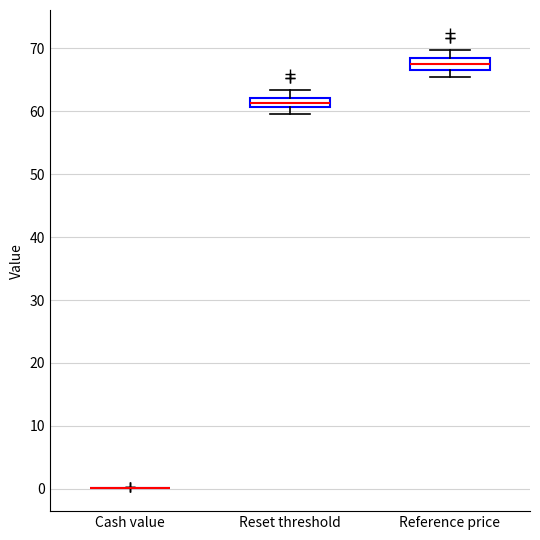

Where does the lower whisker of the box for Reference price end on the y-axis? The values are not printed on the chart, so give them approximately, as read against the axis.

66